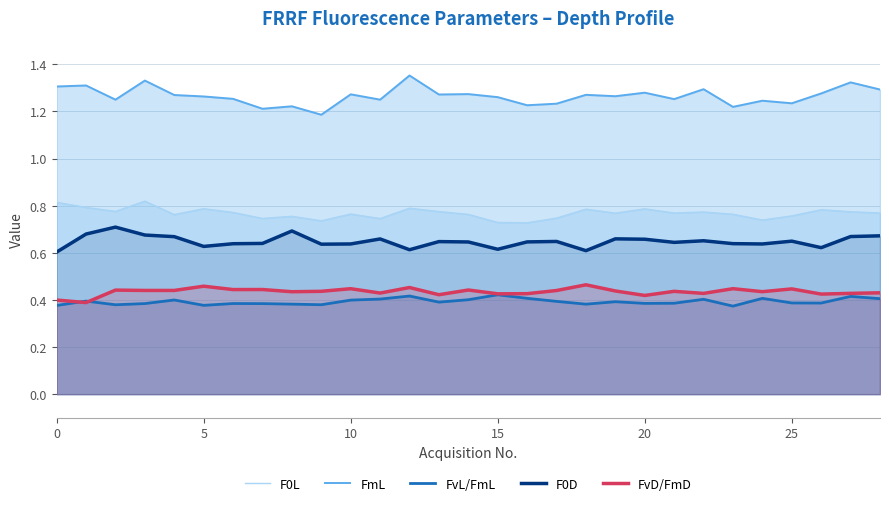

Which series has the largest range (max minus min)?

FmL